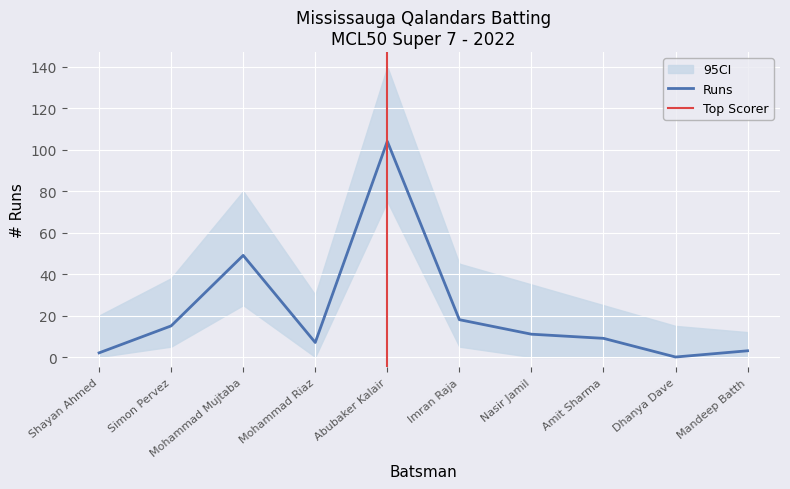

Where is the data nearest to the value 52?

Mohammad Mujtaba